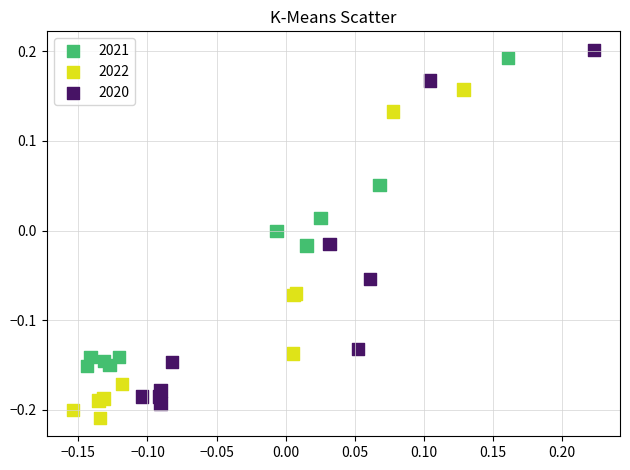

Which series has the largest Y range (max minus min)?

2020